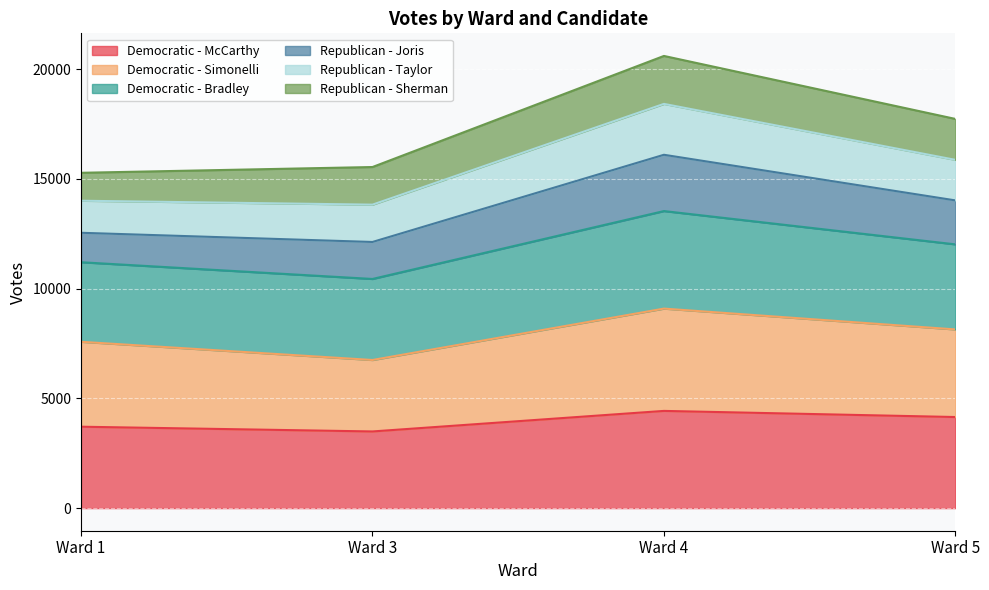

True or false: Democratic - Simonelli and Democratic - McCarthy intersect in this chart.

False